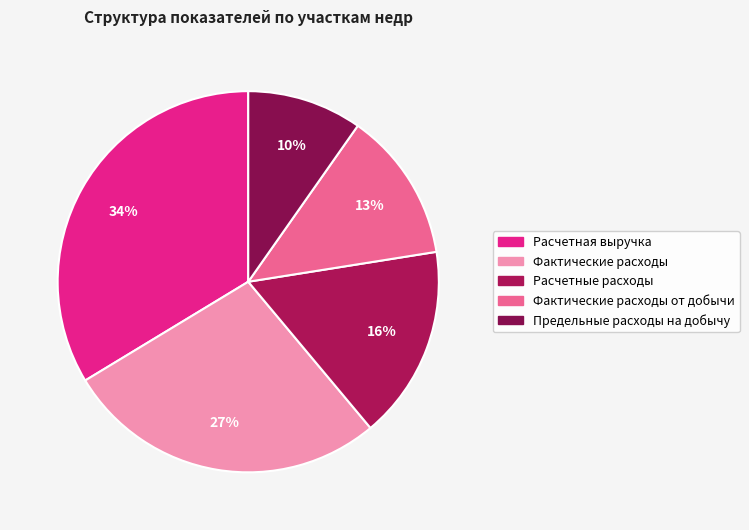

Do Фактические расходы от добычи and Фактические расходы together represent more than half of the pie?

No